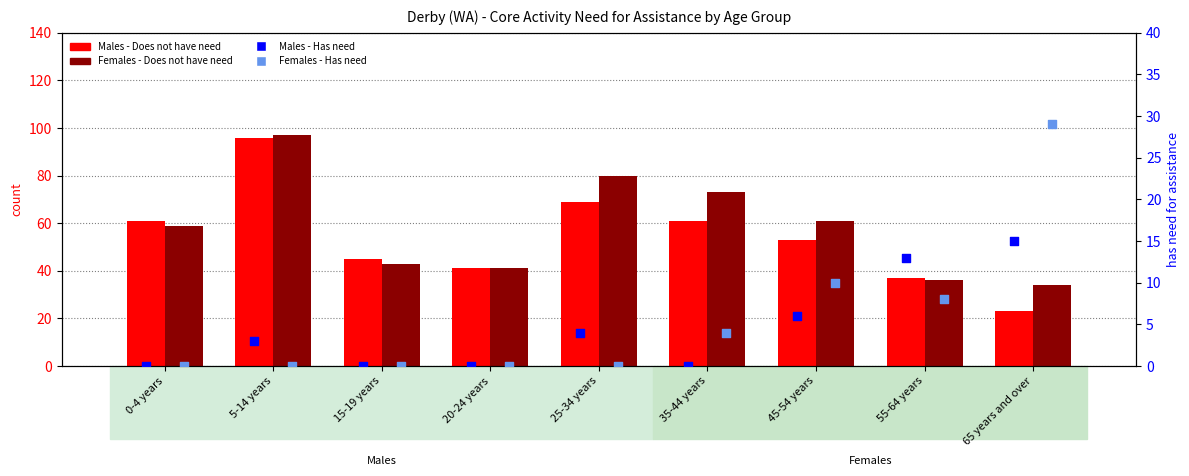

What are all the series names shown in the legend?

Males - Does not have need, Females - Does not have need, Males - Has need for assistance, Females - Has need for assistance